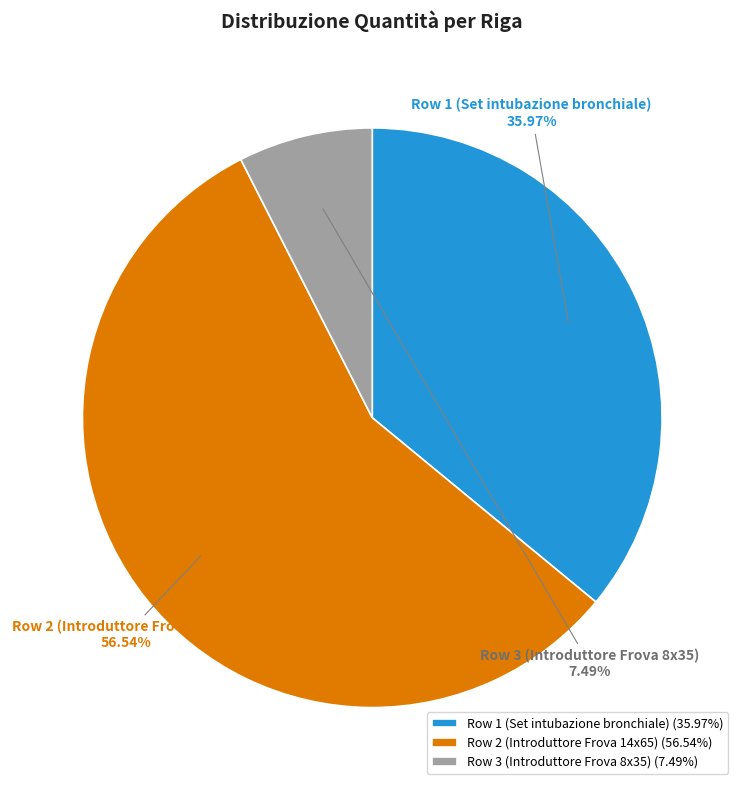

The Row 1 (Set intubazione bronchiale) slice represents 36% of the pie. True or false?

True